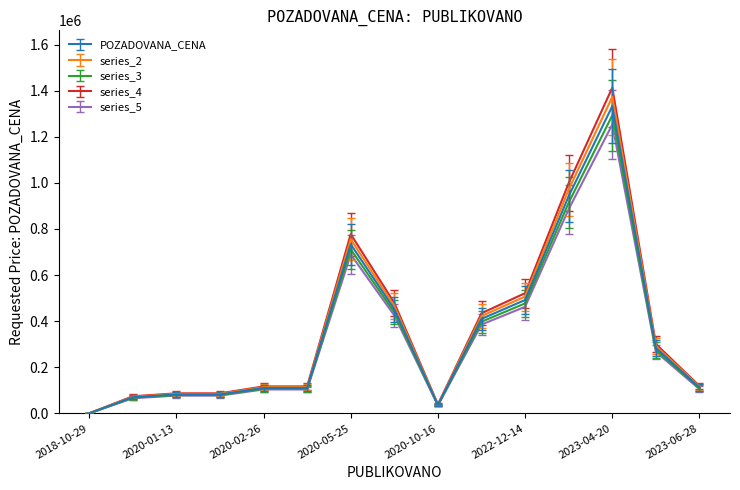

What is the maximum value for series_3?

1293204.0